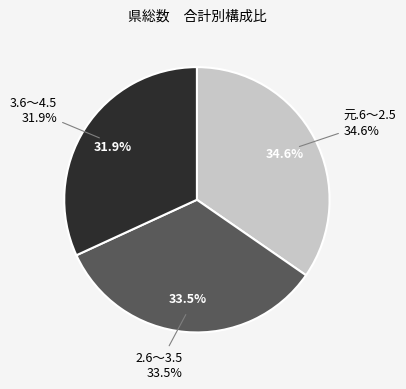

To the nearest percent, what is the combined percentage of 3.6～4.5 and 元.6～2.5?

66%